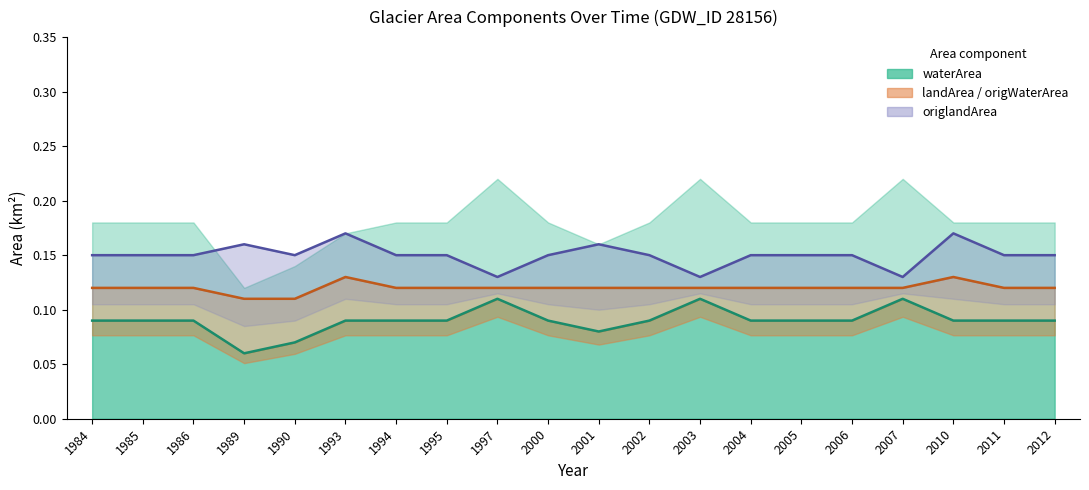

True or false: origlandArea (mean) and waterArea (mean) cross at least once.

False